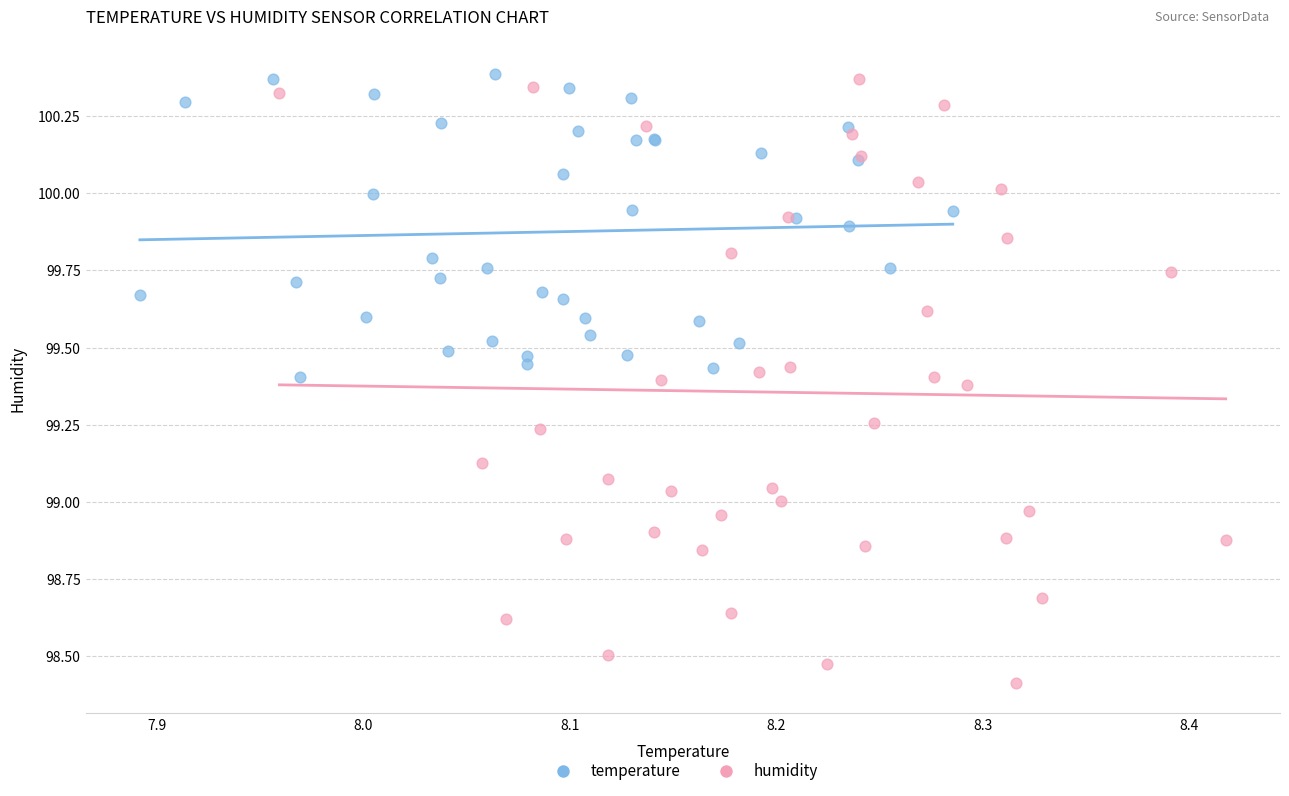

Which series has the widest spread of Y values?

humidity